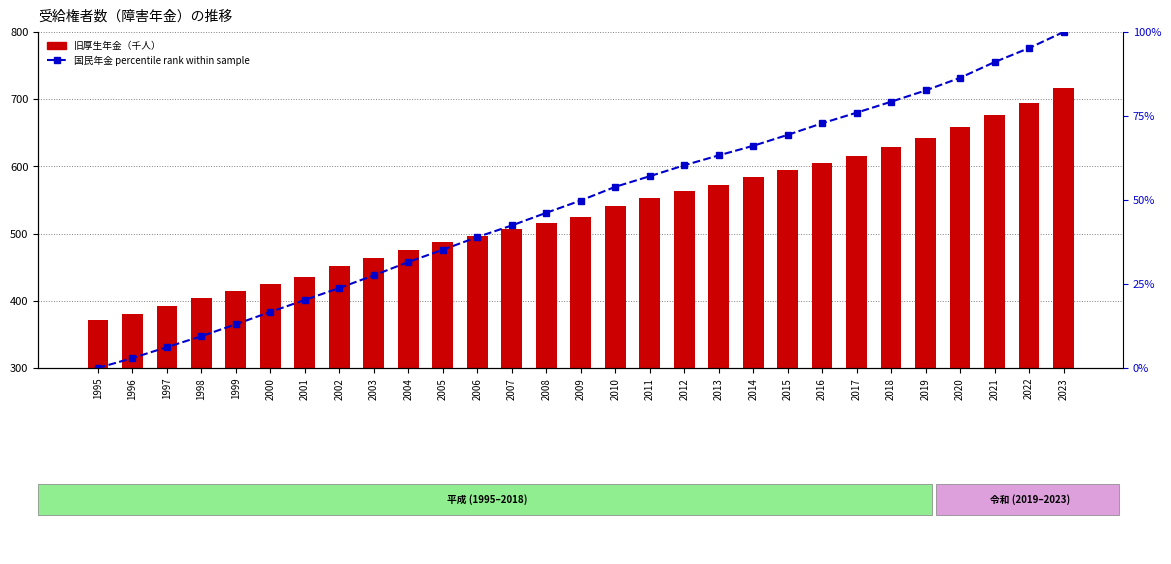

Which label corresponds to the smallest value in the chart?

1995